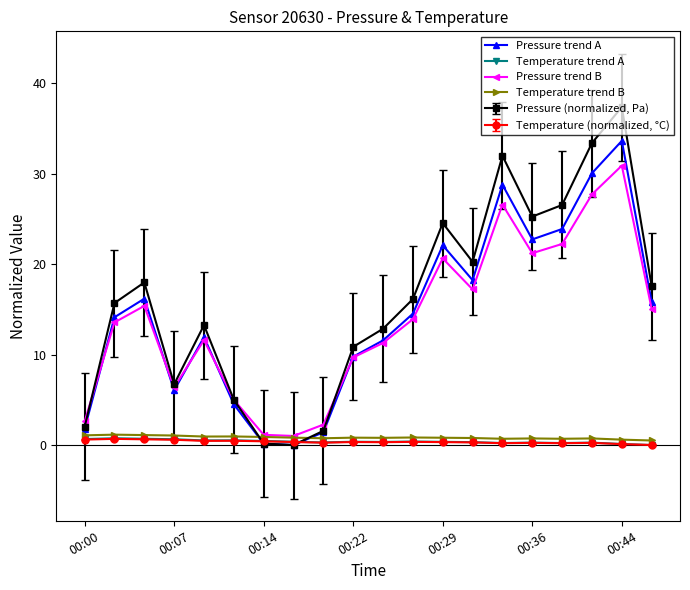

Which series ends up on top after the final intersection of Pressure trend A and Temperature trend A?

Pressure trend A